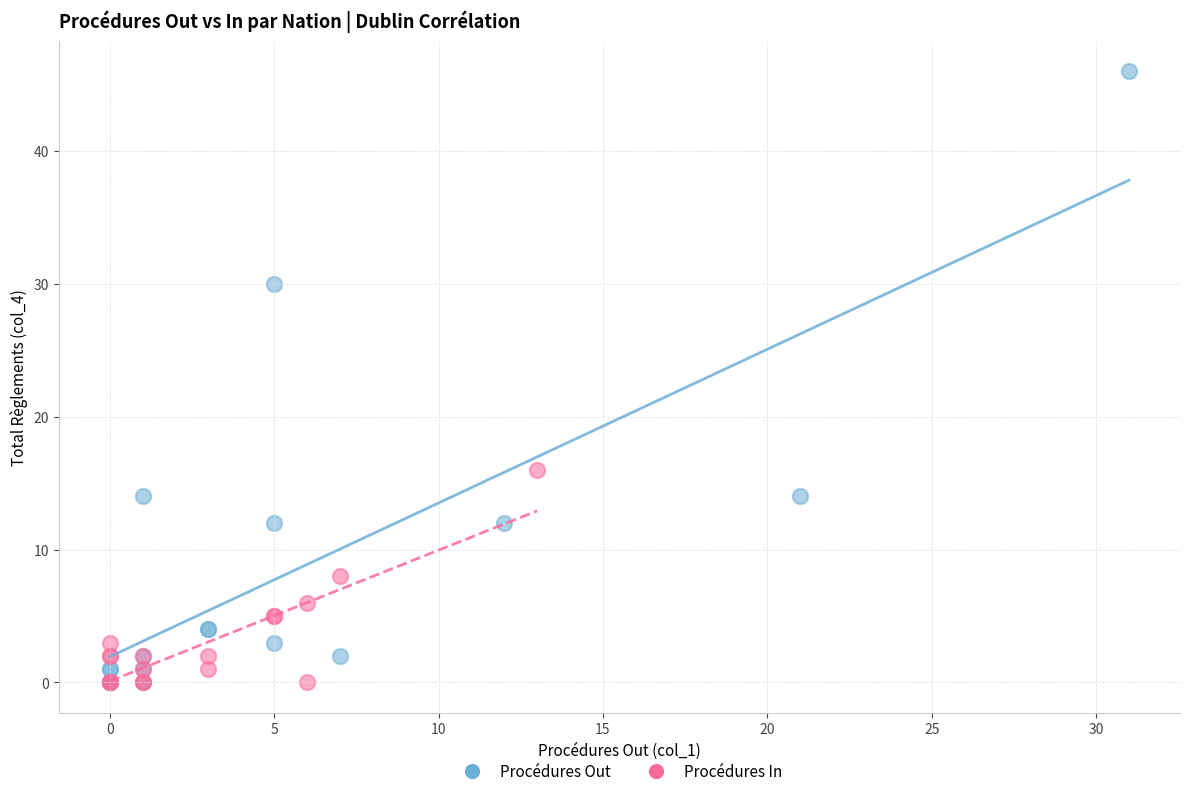

Which series has the largest Y range (max minus min)?

Procédures Out